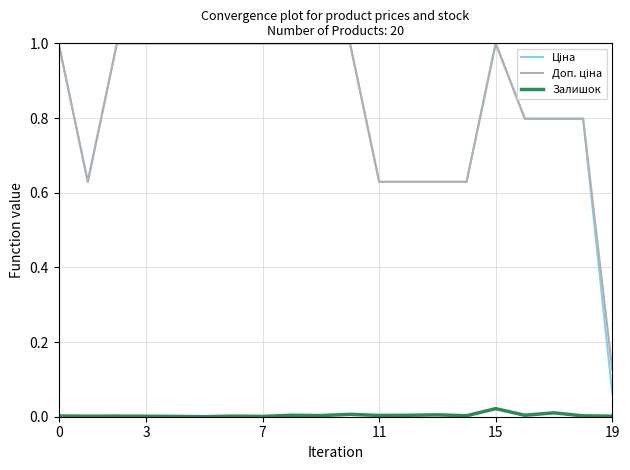

What is the maximum value shown in the chart?

1.0